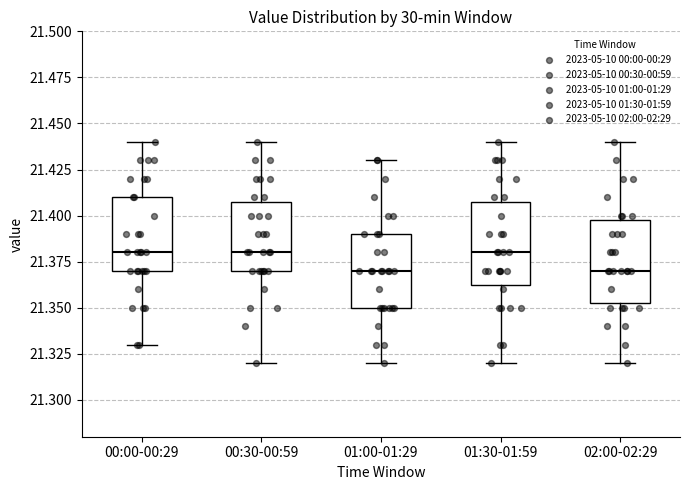

Reading left to right, transcribe this box plot: for each box, give where its median line is, the range the box spans, and where its two whiskers end, as read against the y-axis. The values are not printed on the chart, so give them approximately, as read against the axis.

00:00-00:29: median 21.380, box 21.370 to 21.410, whiskers 21.330 to 21.440
00:30-00:59: median 21.380, box 21.370 to 21.410, whiskers 21.320 to 21.440
01:00-01:29: median 21.370, box 21.350 to 21.390, whiskers 21.320 to 21.430
01:30-01:59: median 21.380, box 21.365 to 21.410, whiskers 21.320 to 21.440
02:00-02:29: median 21.370, box 21.355 to 21.400, whiskers 21.320 to 21.440